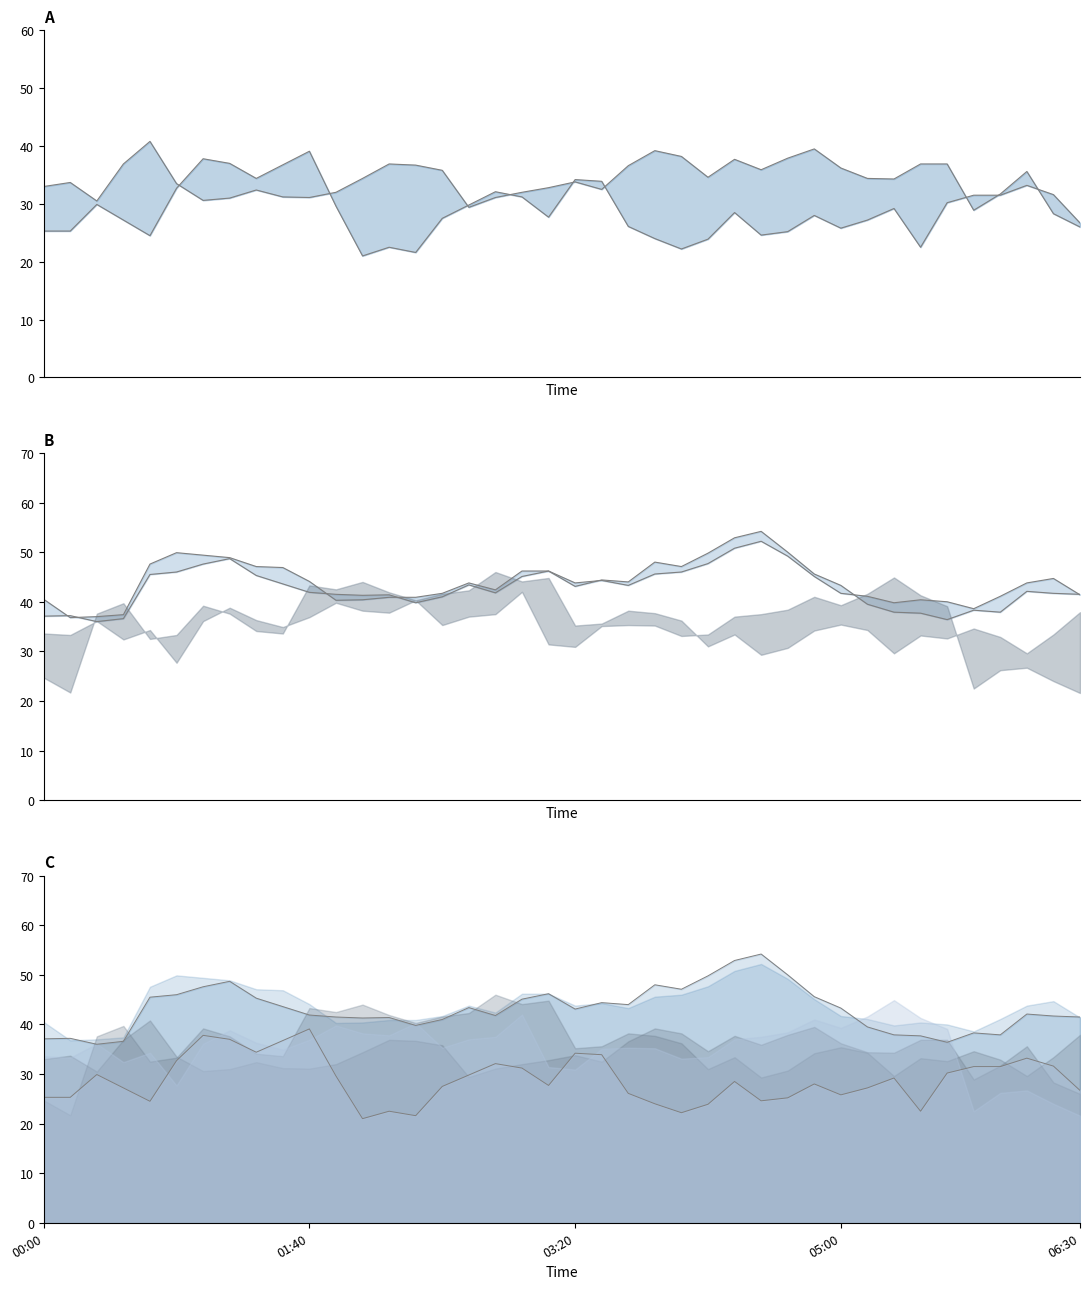

True or false: col_2 (0.868) has more than 1 interior local peaks.

True